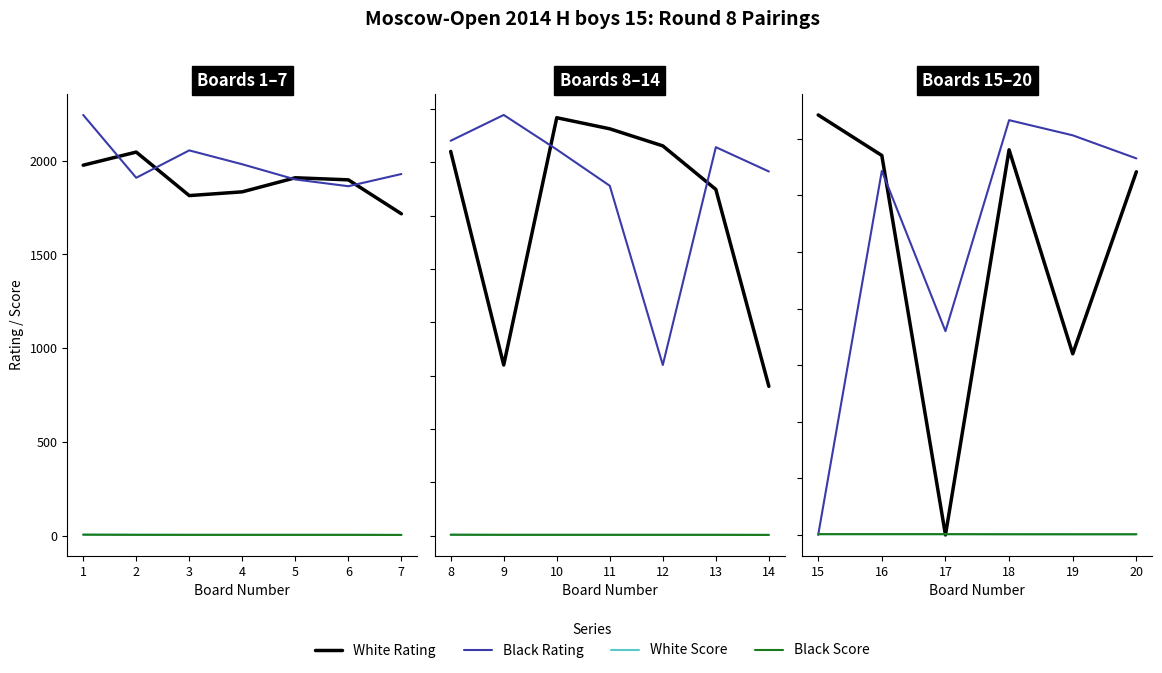

True or false: White Score and White Rating cross at least once.

True